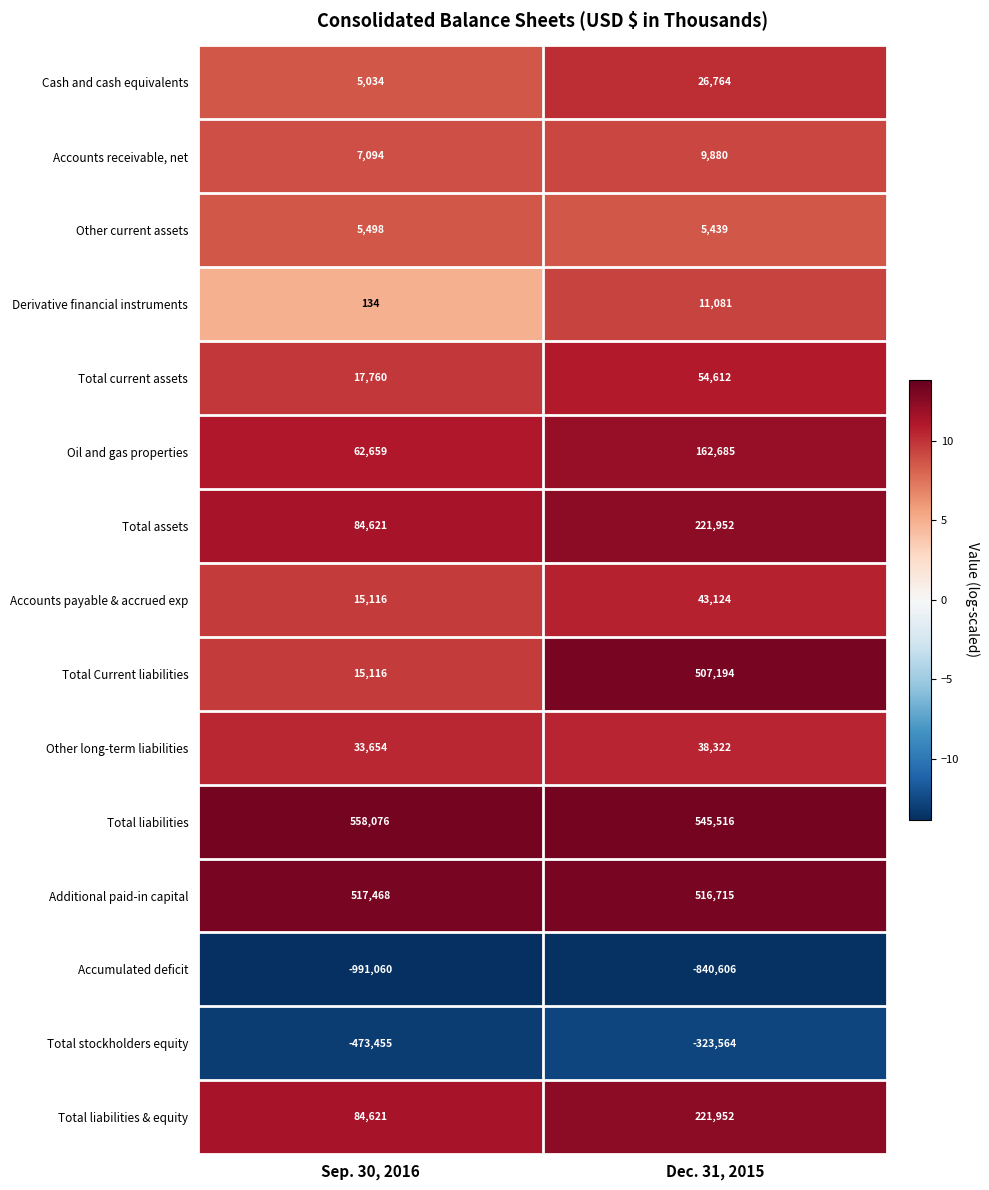

Count the number of categories in the chart.

2